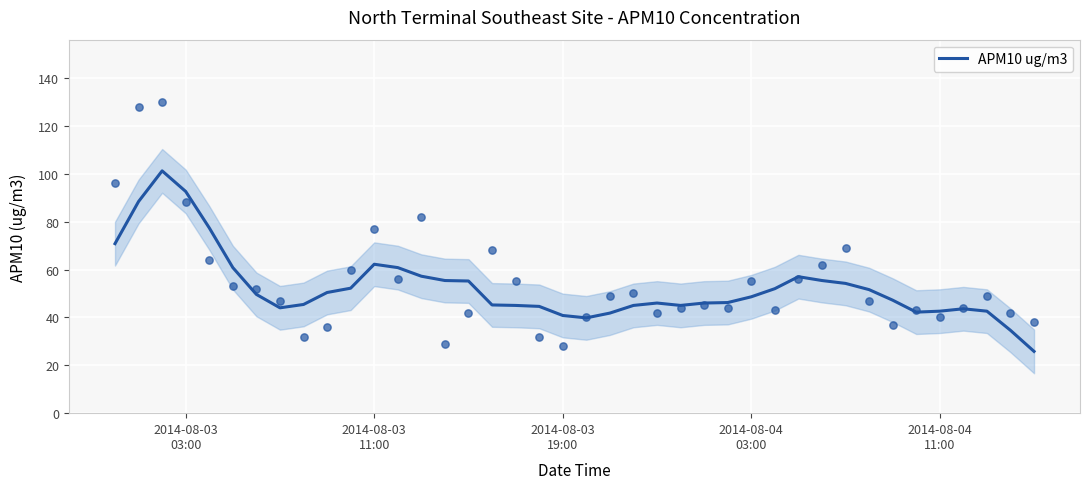

What is the minimum value for APM10 ug/m3?

25.8